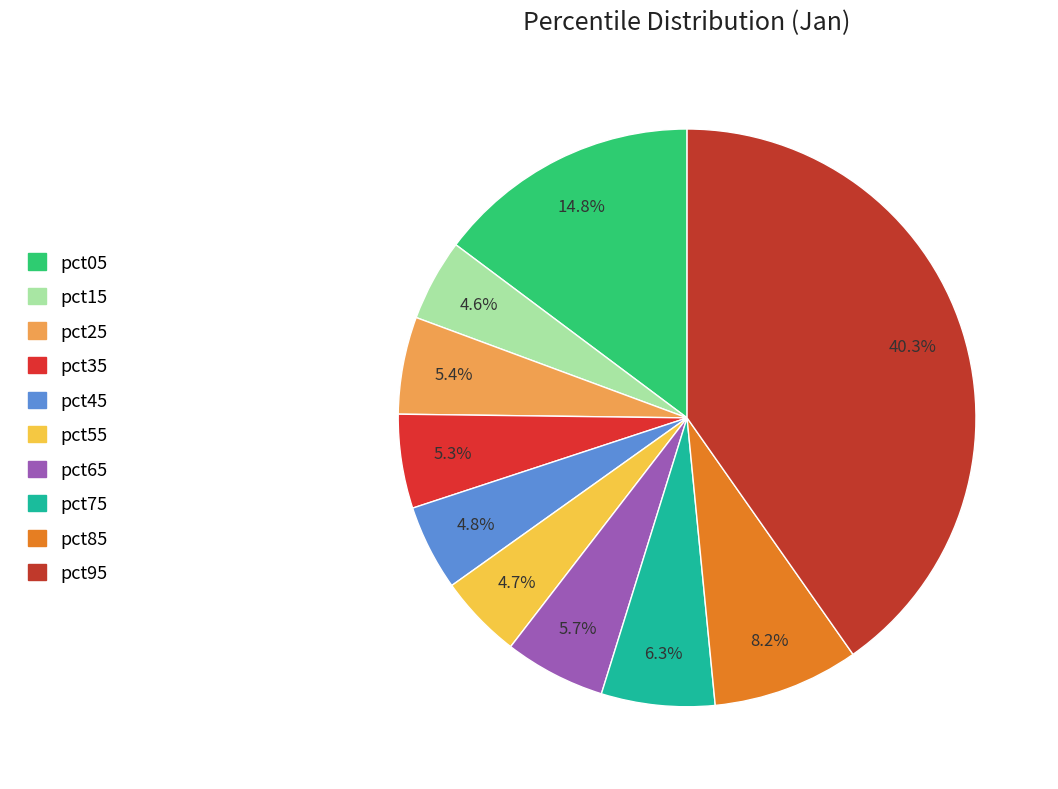

How much of the chart is everything except pct45?

95.2%